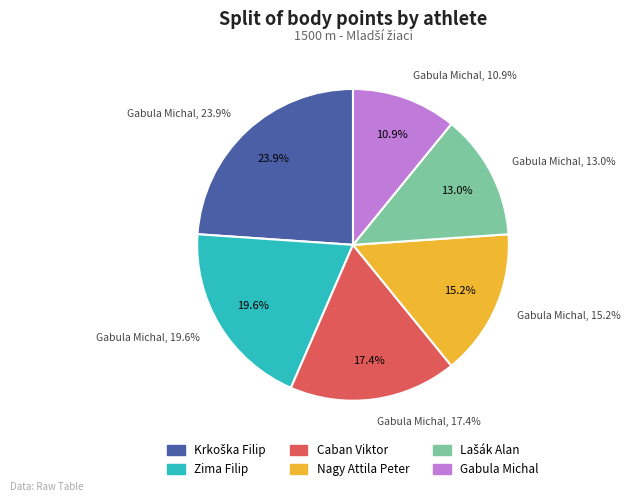

Rank the categories by value from lowest to highest.

Gabula Michal, Lašák Alan, Nagy Attila Peter, Caban Viktor, Zima Filip, Krkoška Filip